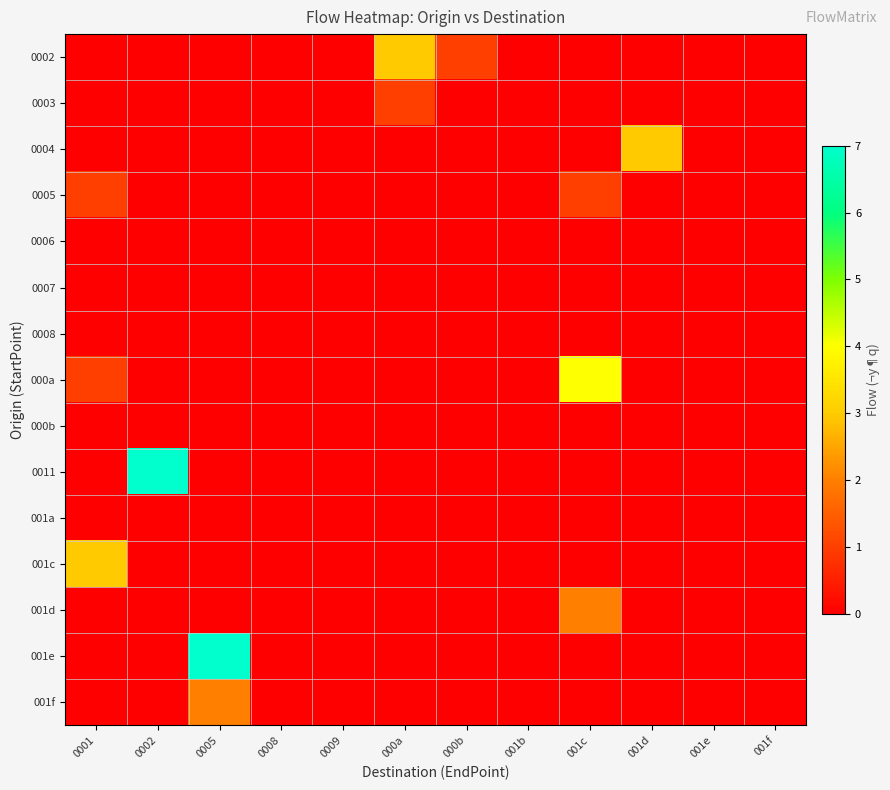

How many data points does each series have?

12